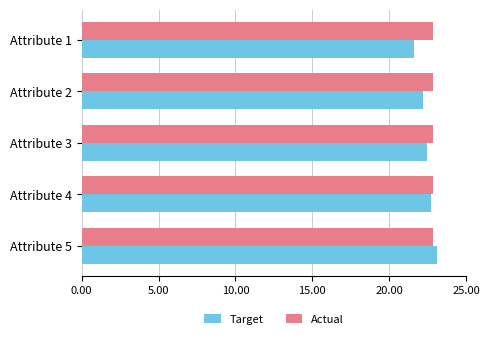

The Actual series shows 22.8 at Attribute 2. True or false?

True